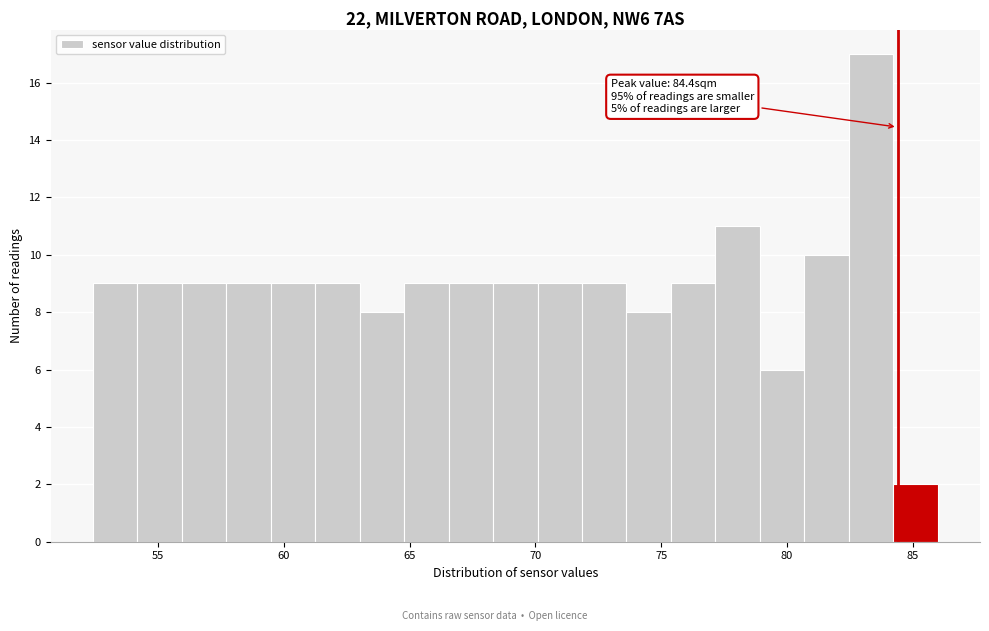

Read against the x-axis, roughly where is the centre of the tallest bar?

83.5